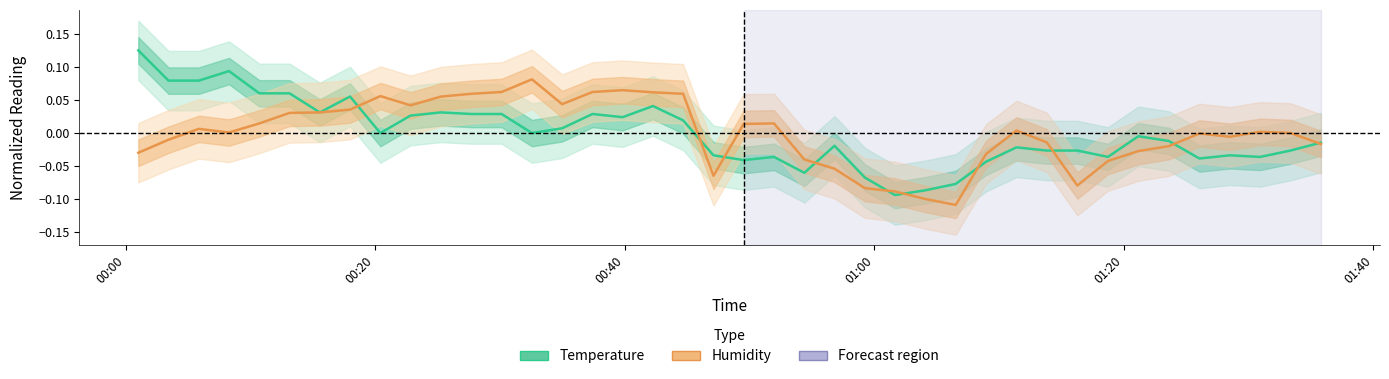

What is the difference between the maximum and second lowest values in the Temperature series?

0.2